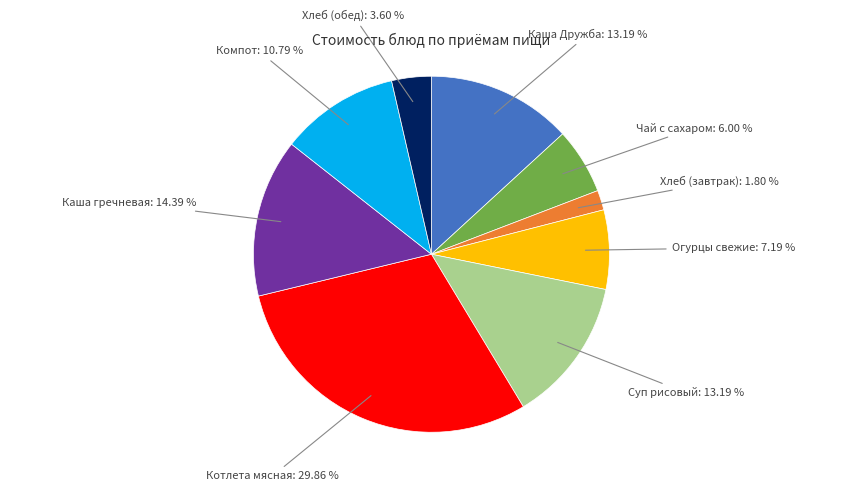

Between Компот and Чай с сахаром, which is larger?

Компот